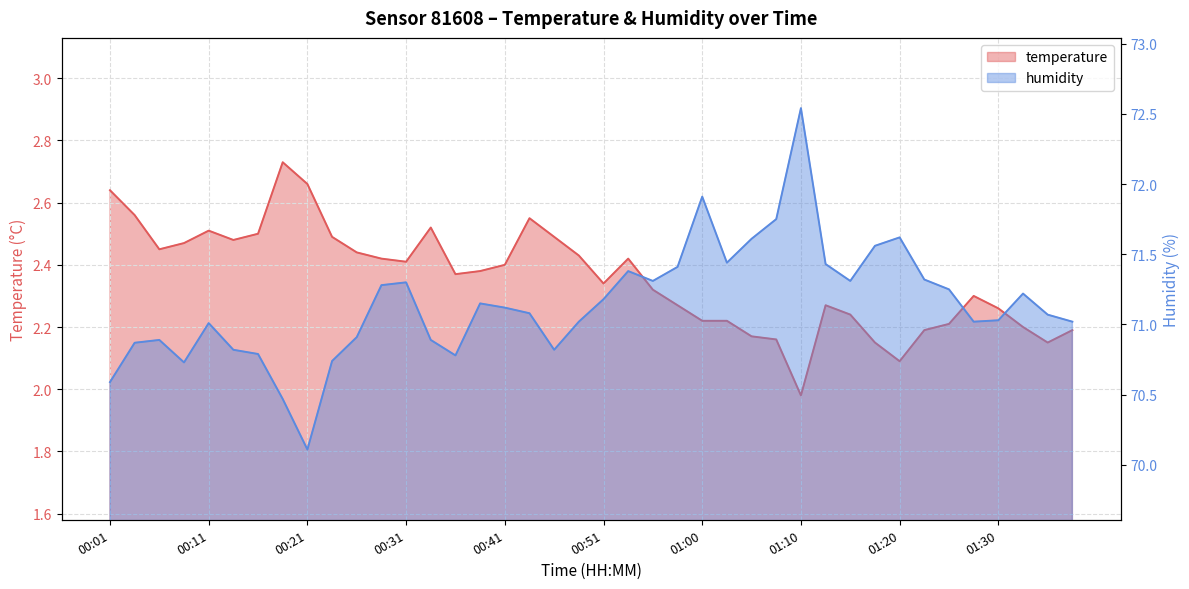

Is it true that temperature equals 2.4 at 00:41?

True